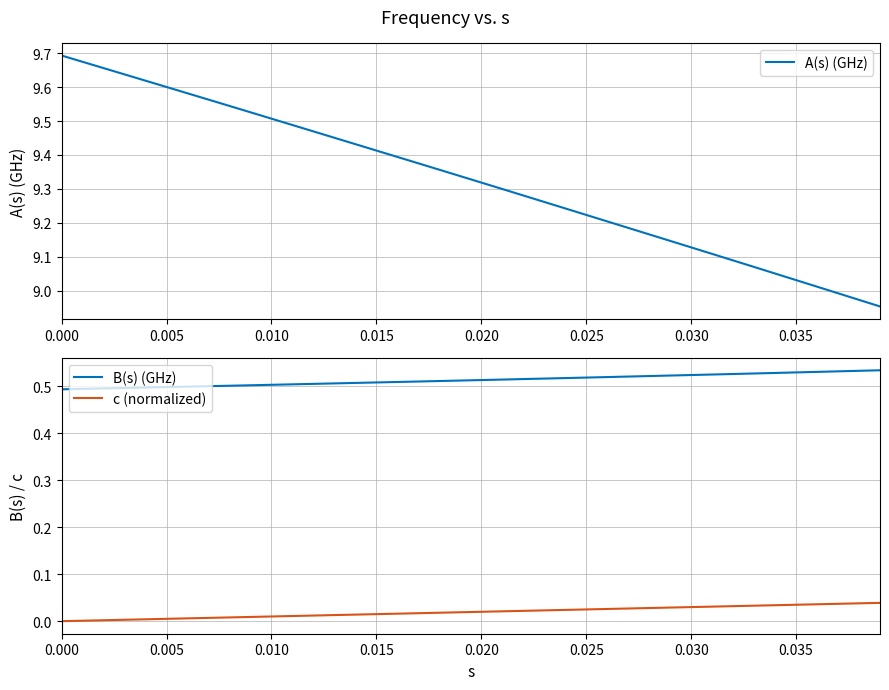

True or false: B(s) (GHz) and c (normalized) cross at least once.

False